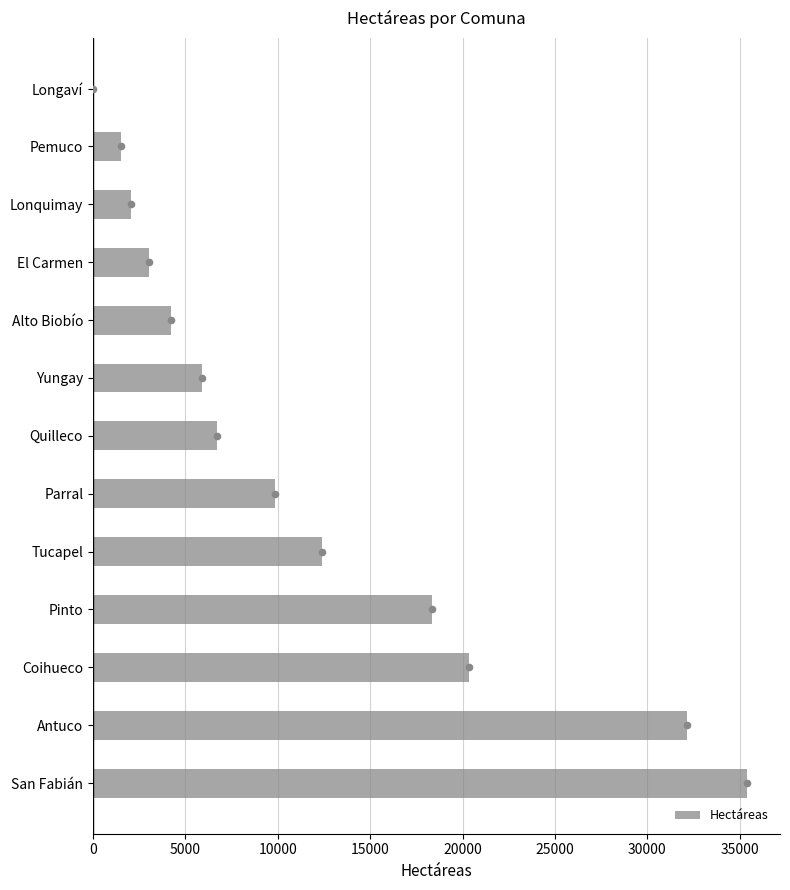

What is the sum of all Hectáreas values?

151937.0